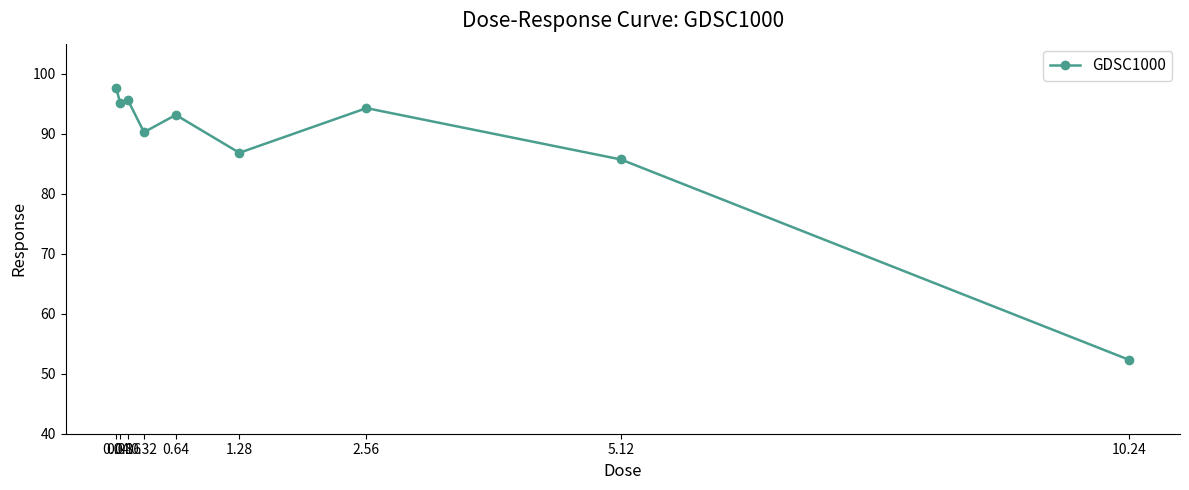

What is the value of the 2nd point from the left?

95.1